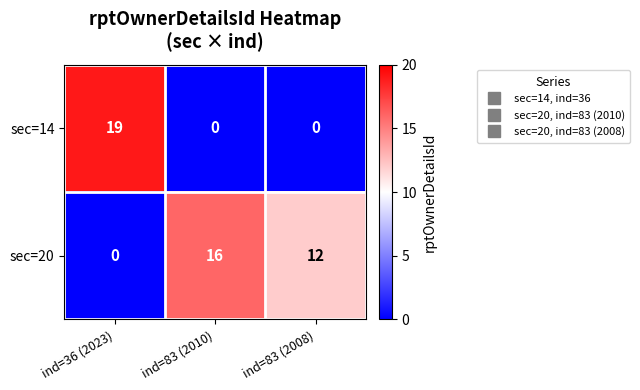

How many series are shown in this chart?

2